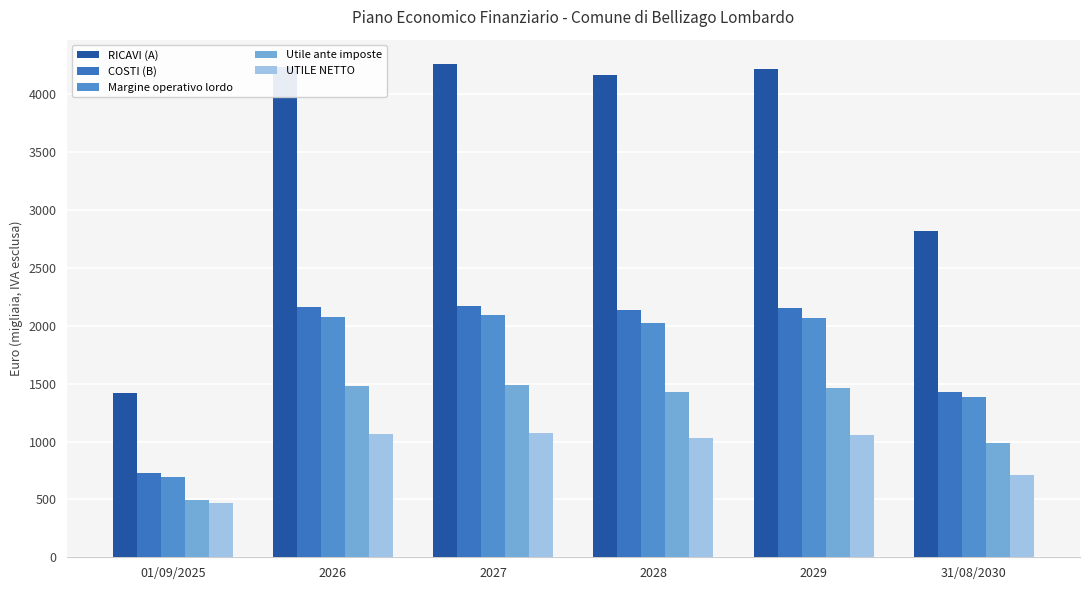

How many bars are there in each group?

5